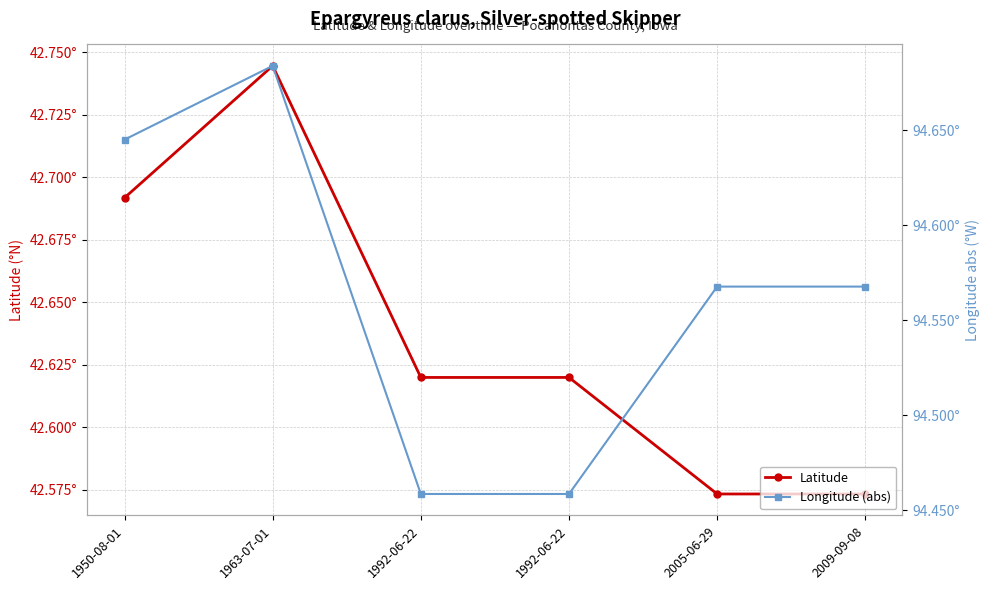

Reading left to right, transcribe all the data shown in this chart.

Latitude: 42.7	42.7	42.6	42.6	42.6	42.6
Longitude (abs): 94.6	94.7	94.5	94.5	94.6	94.6